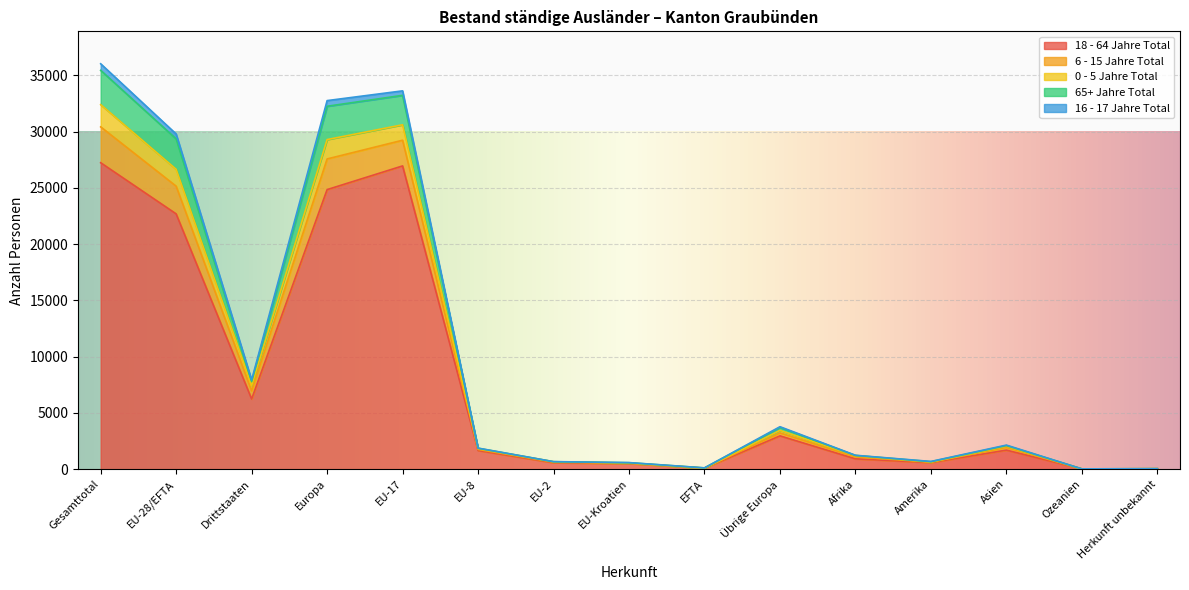

How many lines are shown in the chart?

5